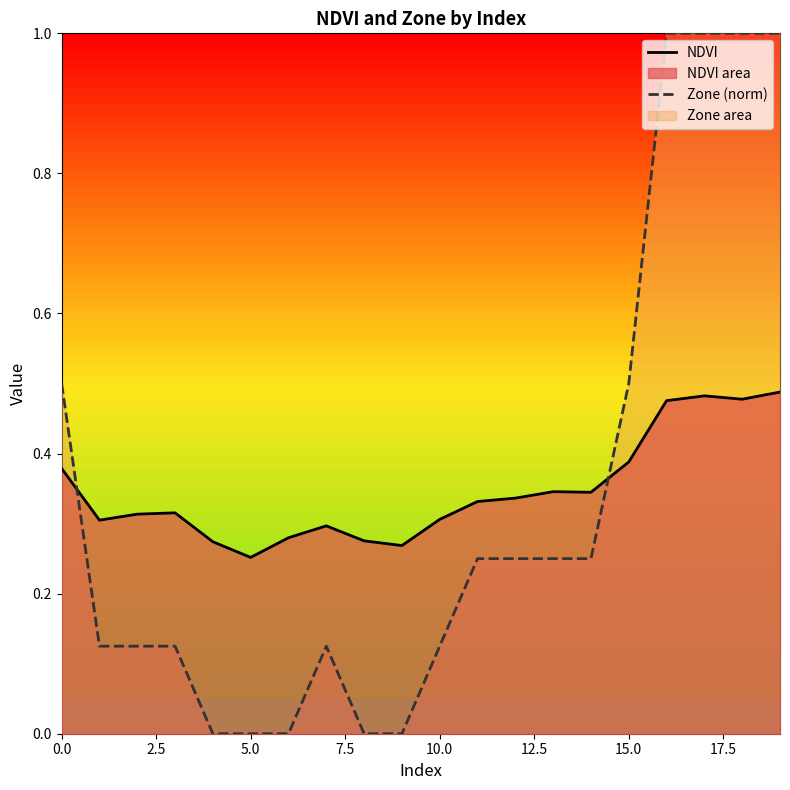

List the series in order of their peak value, highest first.

Zone (norm), NDVI